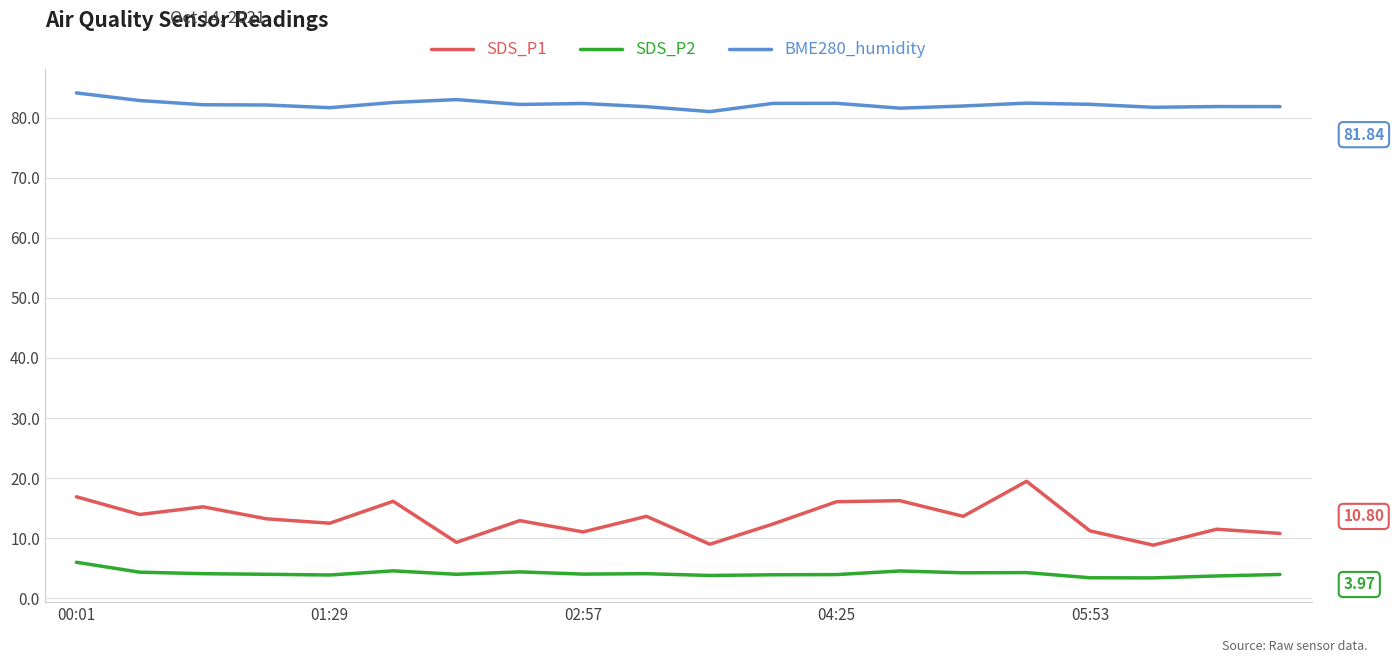

What are all the series names shown in the legend?

SDS_P1, SDS_P2, BME280_humidity